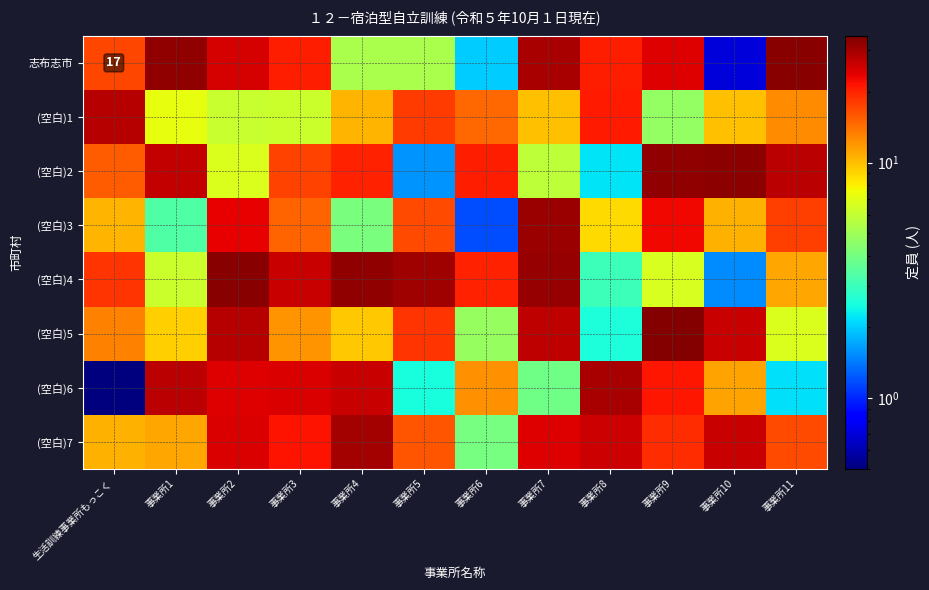

The value of (空白)3 at 事業所11 is 6.7. True or false?

False